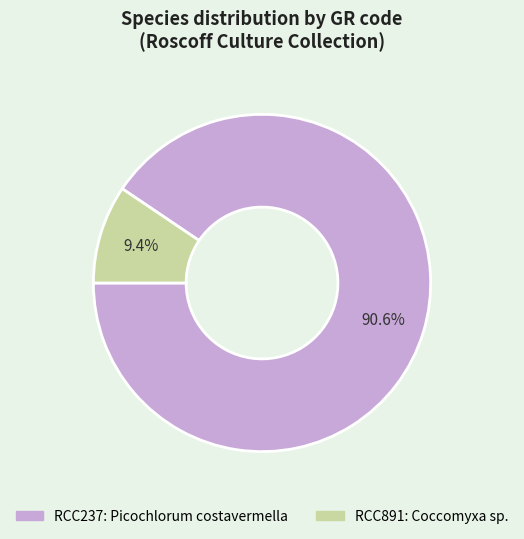

What is the ratio of the value at RCC237 to the value at RCC891?

9.6